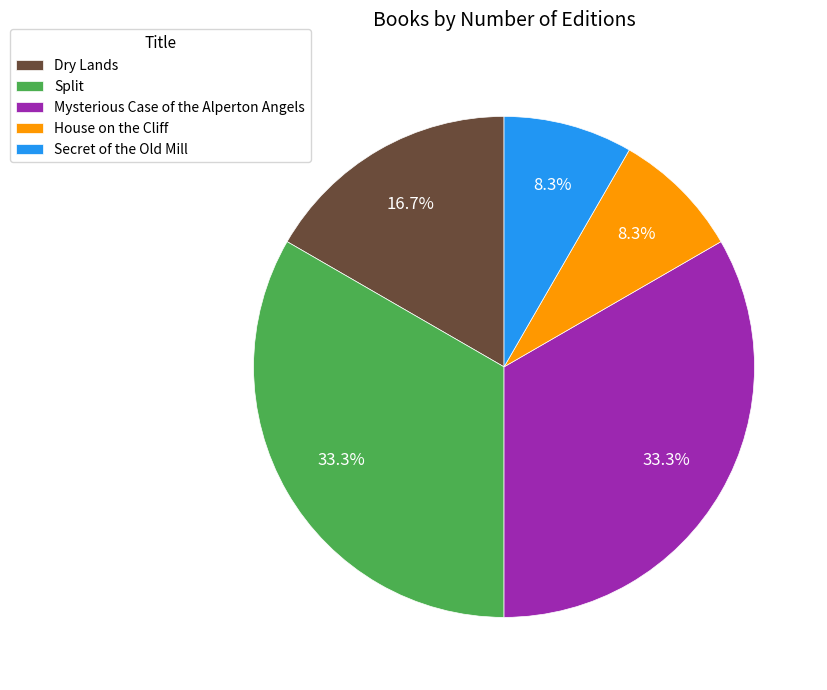

Is it true that Secret of the Old Mill is 8% of the pie?

True